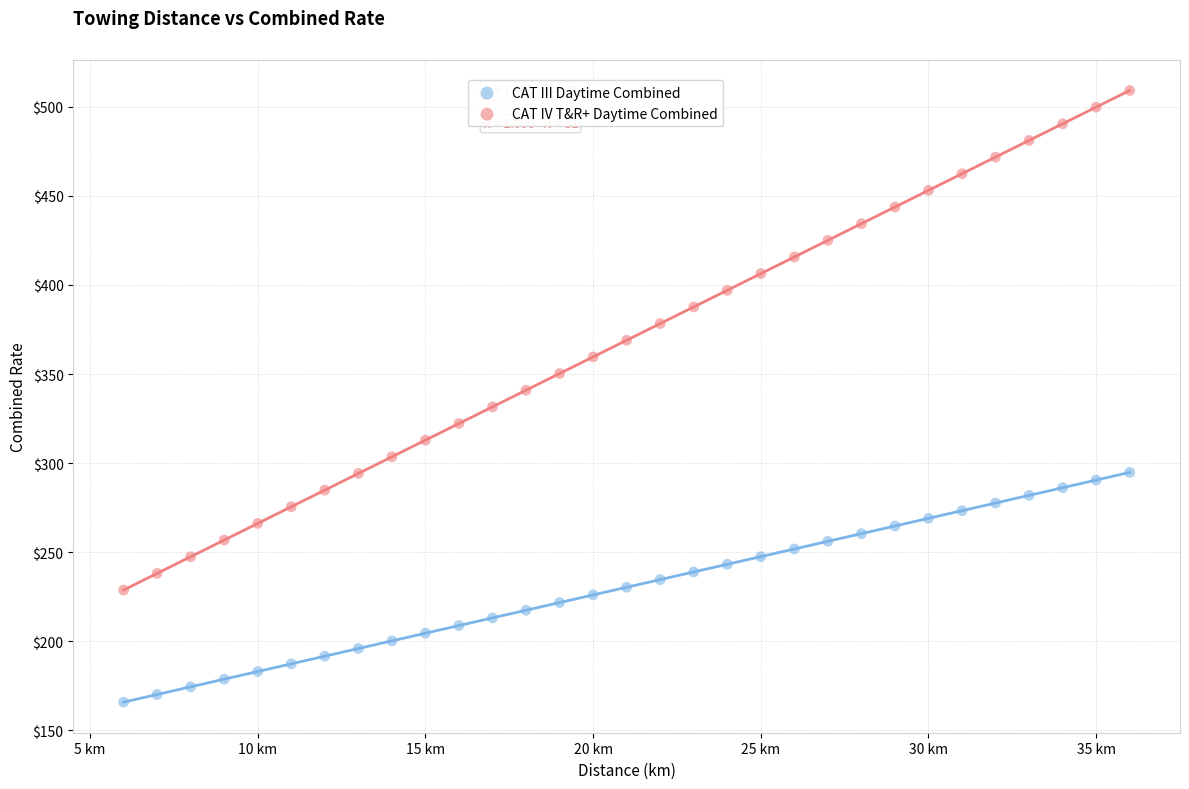

Which series reaches the maximum Y coordinate?

CAT IV T&R+ Daytime Combined